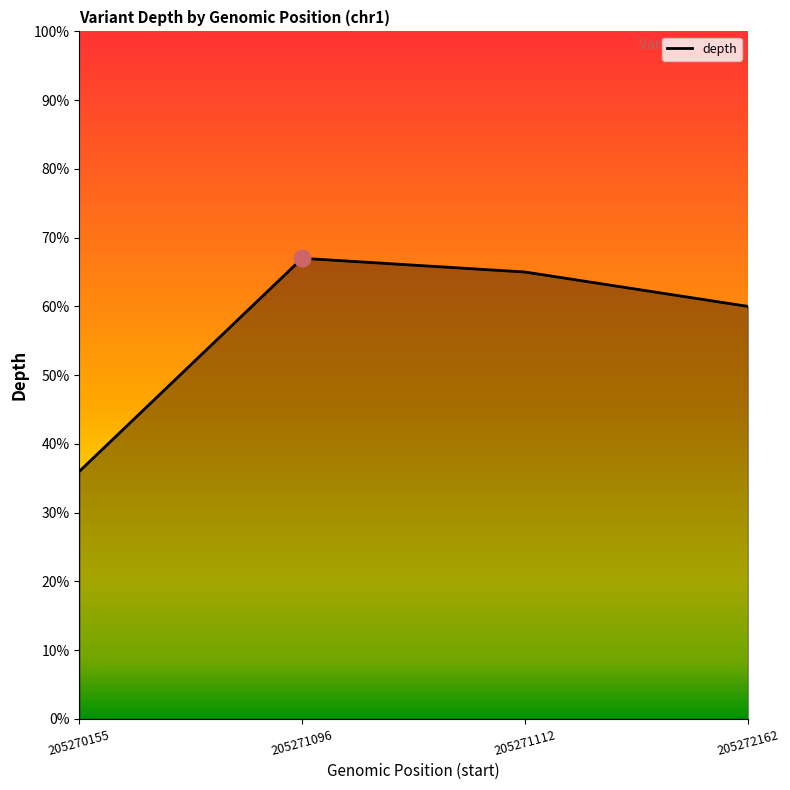

What is the approximate value at 205271112?

65